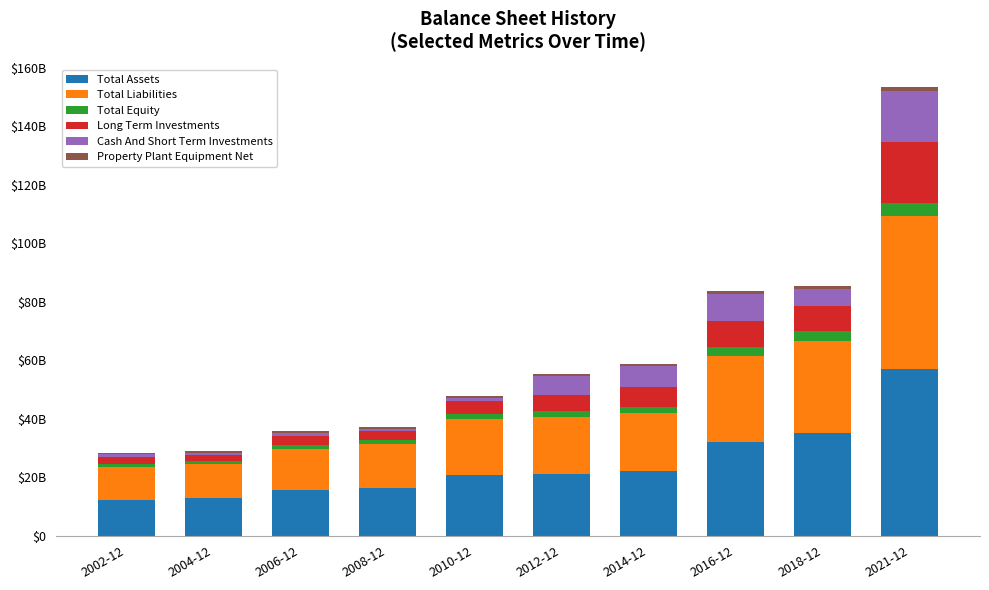

What position from the right is 2021-12?

1